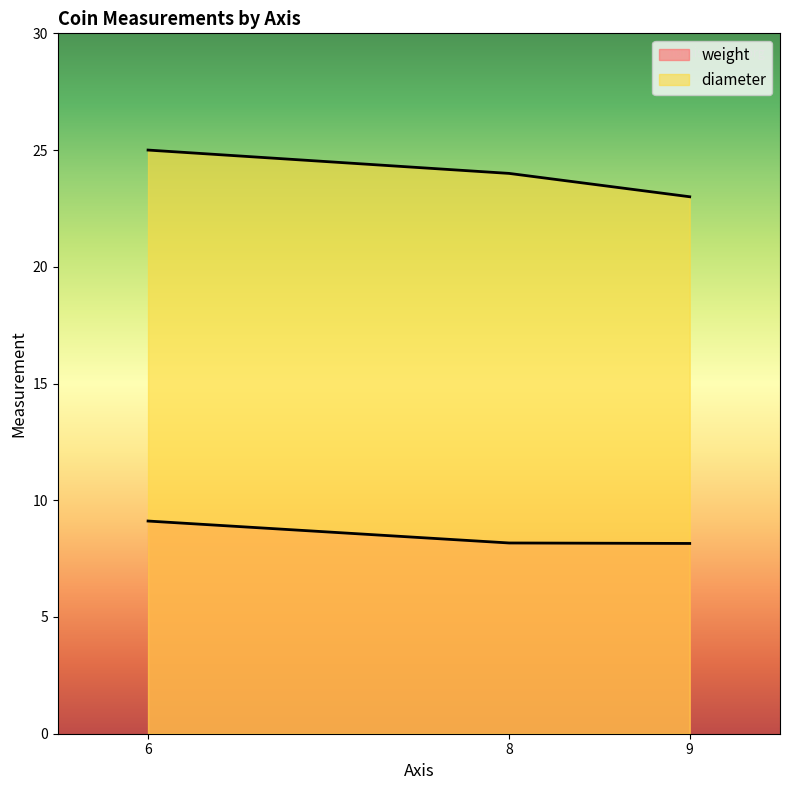

How many weight values are between 8 and 9?

2